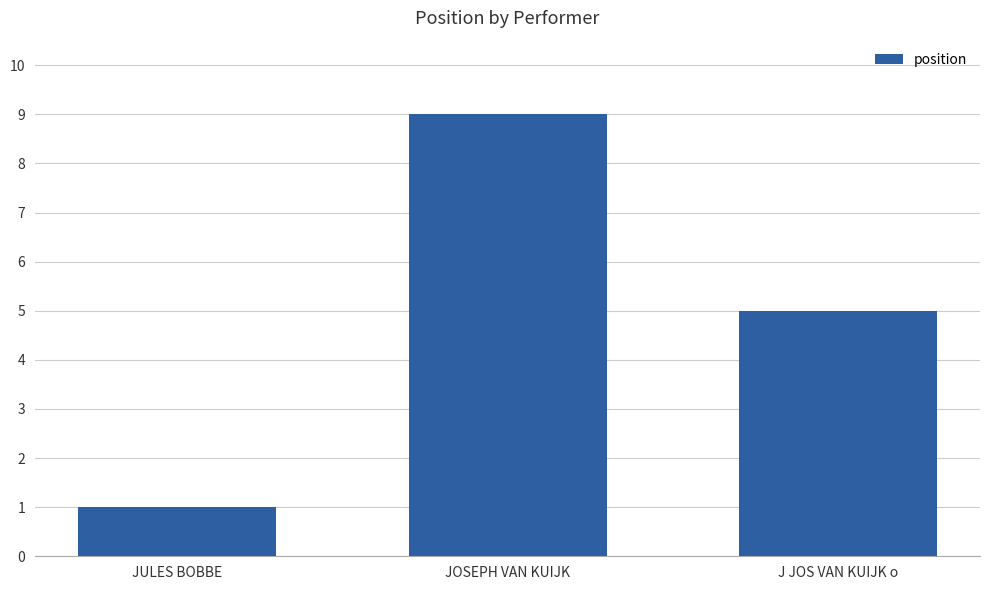

What position from the left is JOSEPH VAN KUIJK?

2